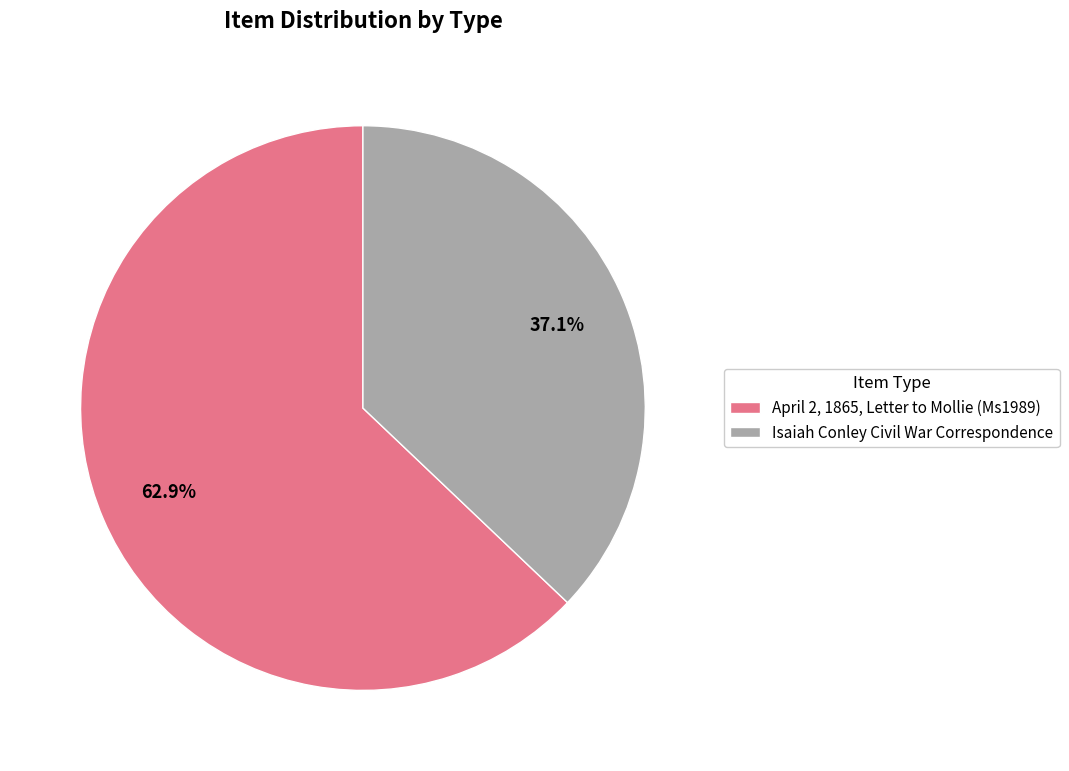

To the nearest percent, what is the combined percentage of April 2, 1865, Letter to Mollie (Ms1989) and Isaiah Conley Civil War Correspondence?

100%